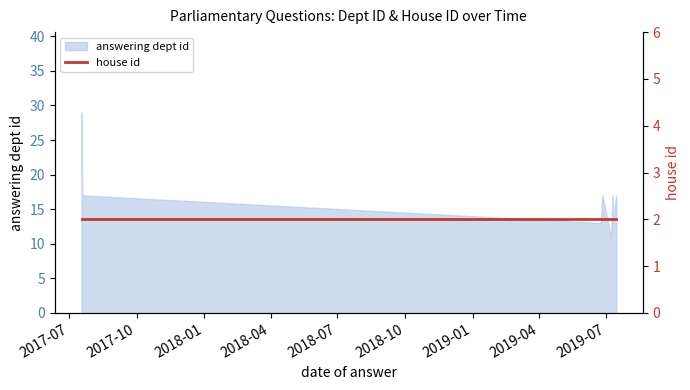

Reading right to left, transcribe all the data shown in this chart.

17	17	13	17	11	17	17	13	17	29